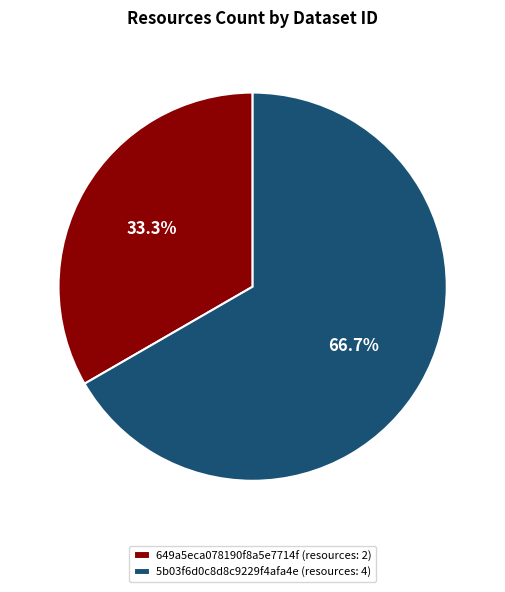

Which has a higher value, 649a5eca078190f8a5e7714f (resources: 2) or 5b03f6d0c8d8c9229f4afa4e (resources: 4)?

5b03f6d0c8d8c9229f4afa4e (resources: 4)